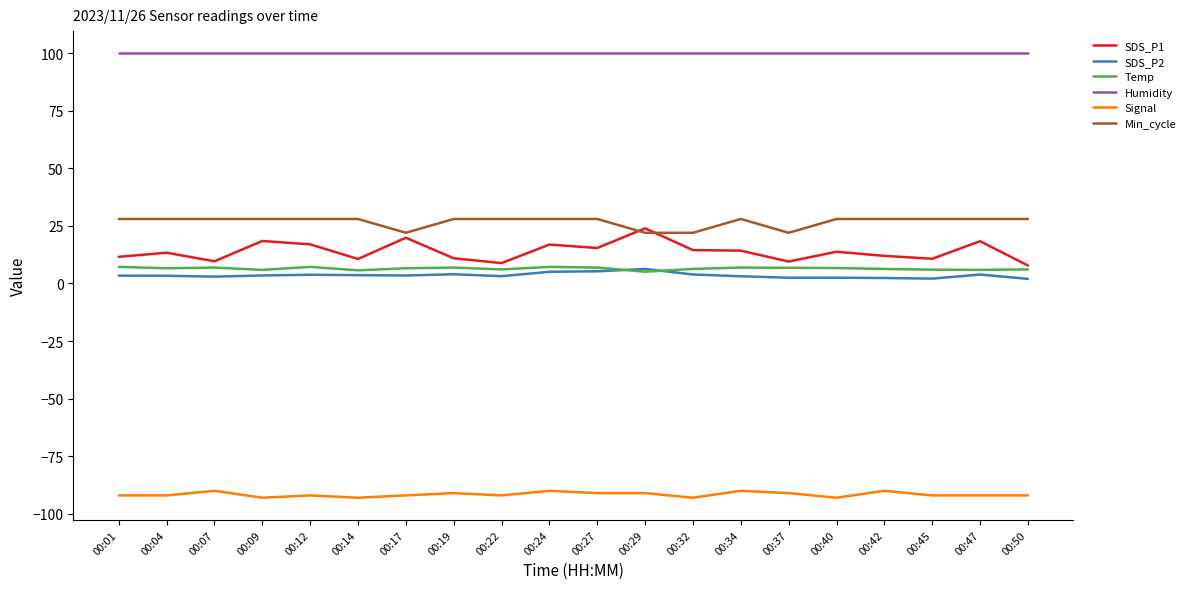

What is the minimum value shown in the chart?

-93.0